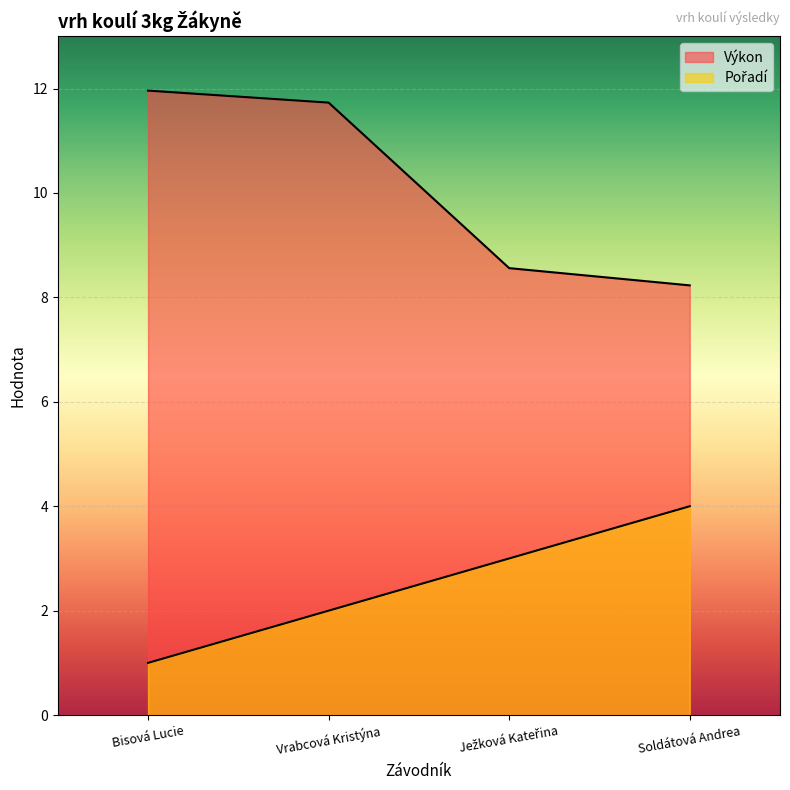

What is the greatest value displayed?

12.0